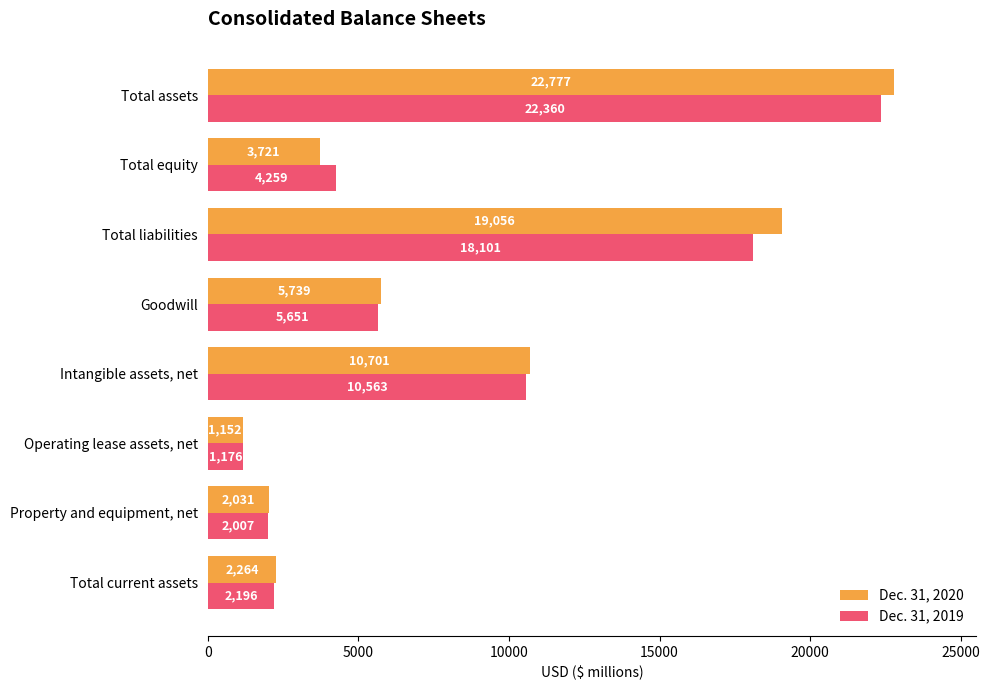

At which label is Dec. 31, 2020 closest to 11964?

Intangible assets, net